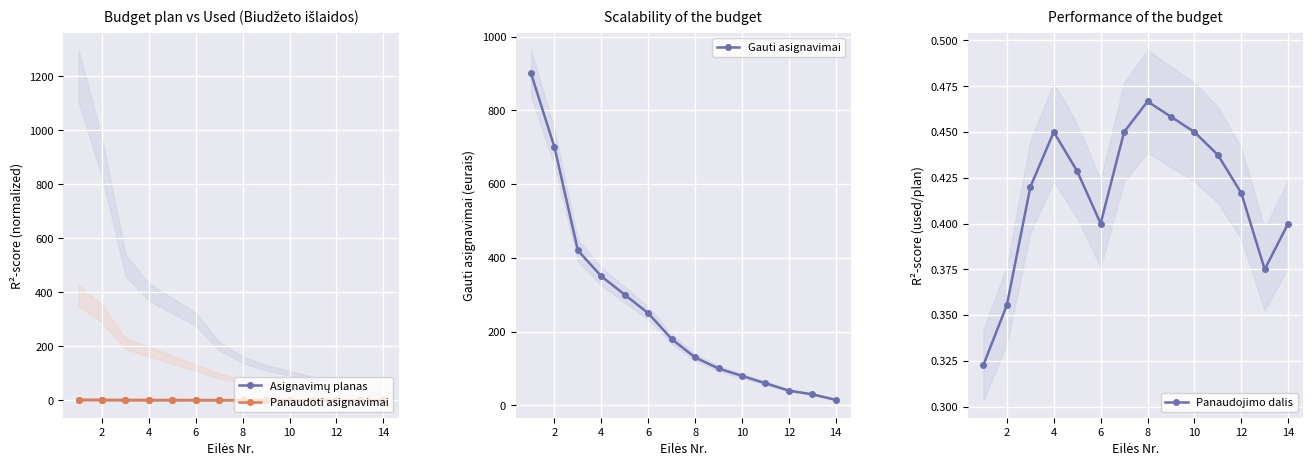

What is the label of the 2nd point from the left?

2